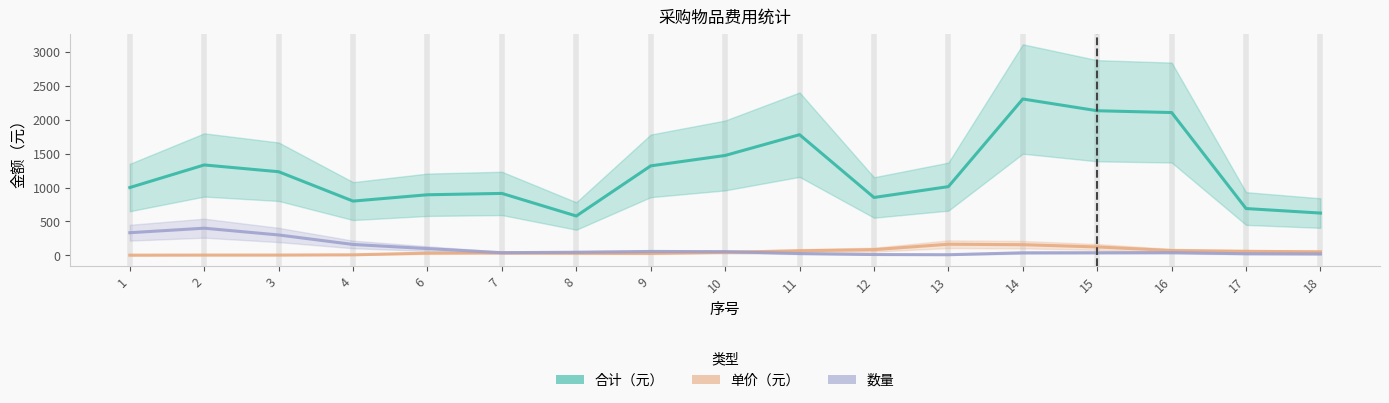

Which series has the largest total across all categories?

合计（元）